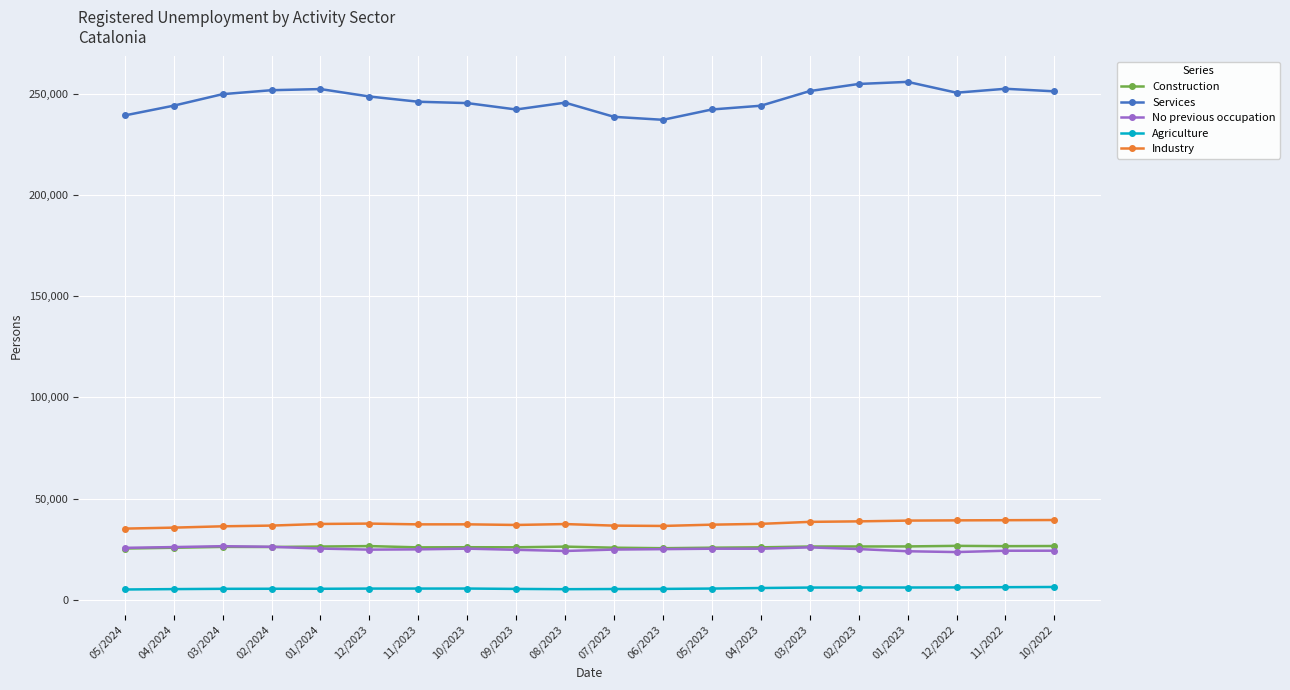

What is the minimum value for No previous occupation?

23633